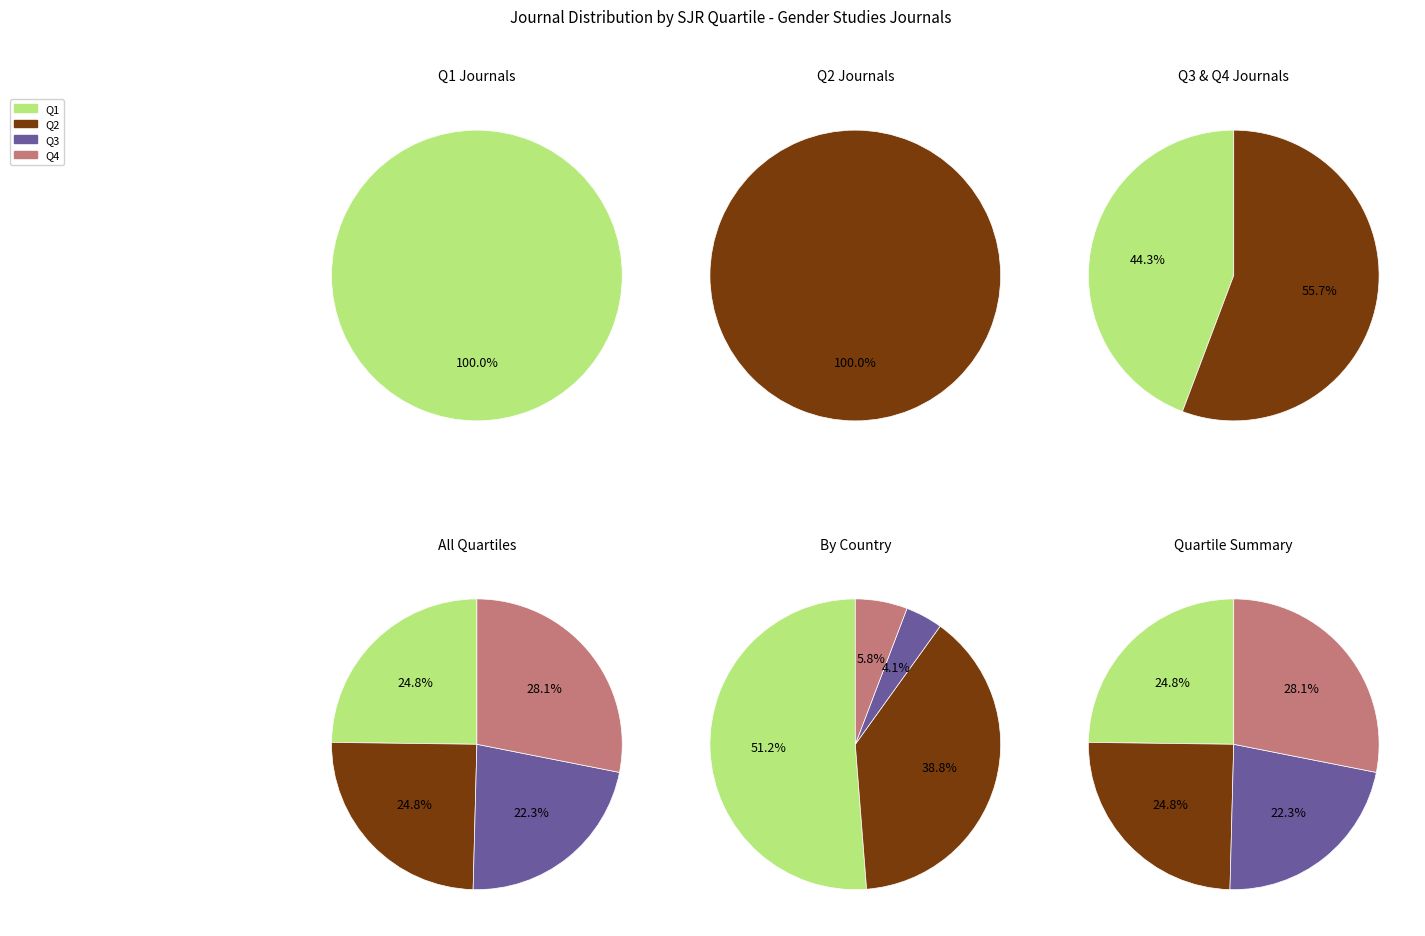

Does Q3 represent more than half of the total?

No